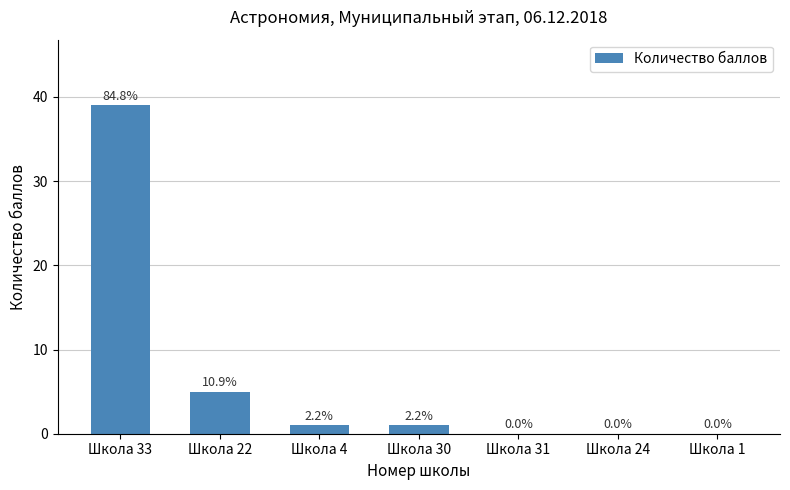

What is the difference between the second highest and minimum values?

5